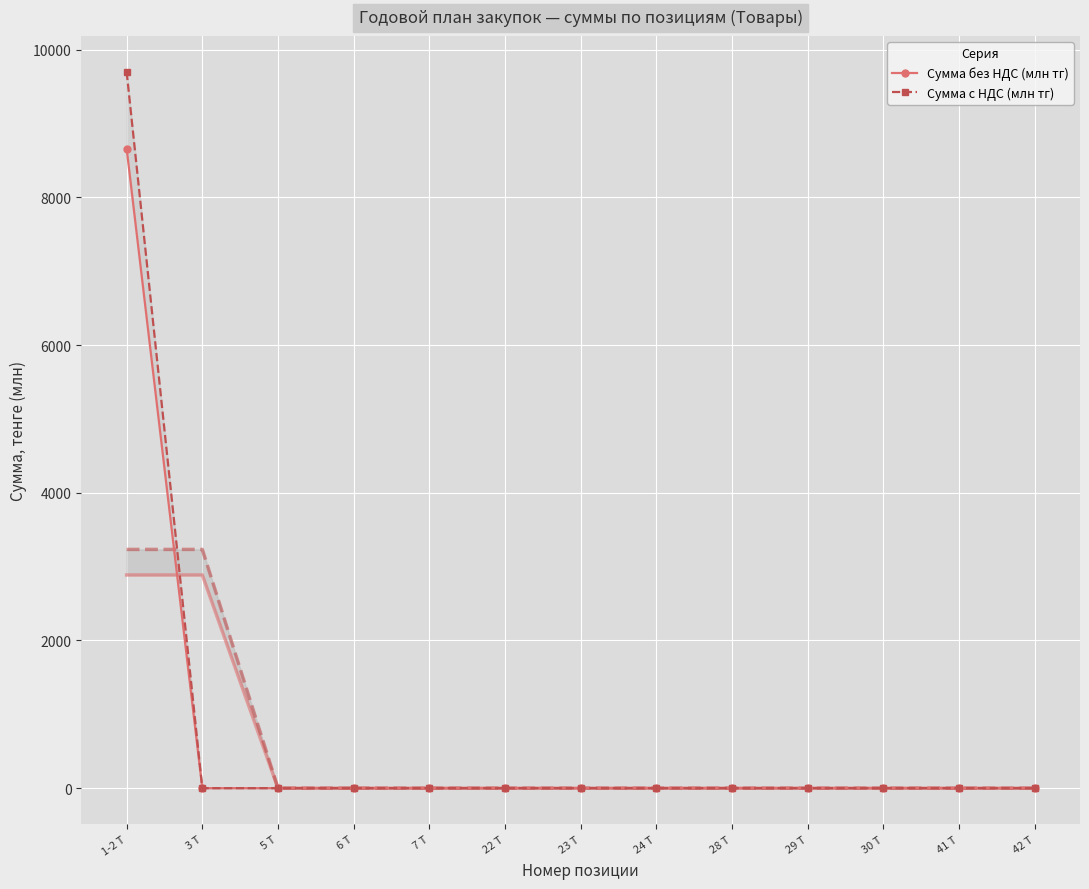

At which label does Сумма с НДС (млн тг) reach its minimum?

24 Т